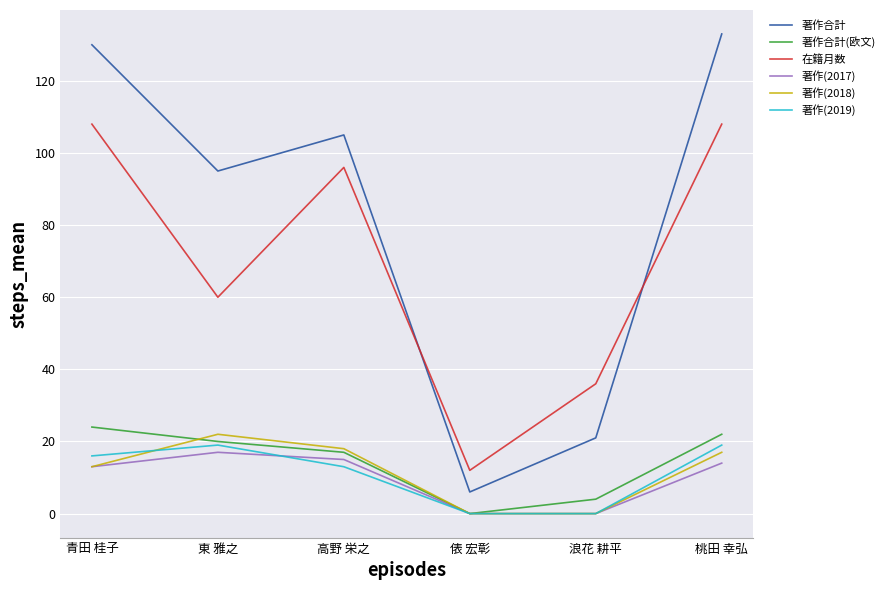

Read the 著作合計 value at 青田 桂子, to the nearest 50.

150